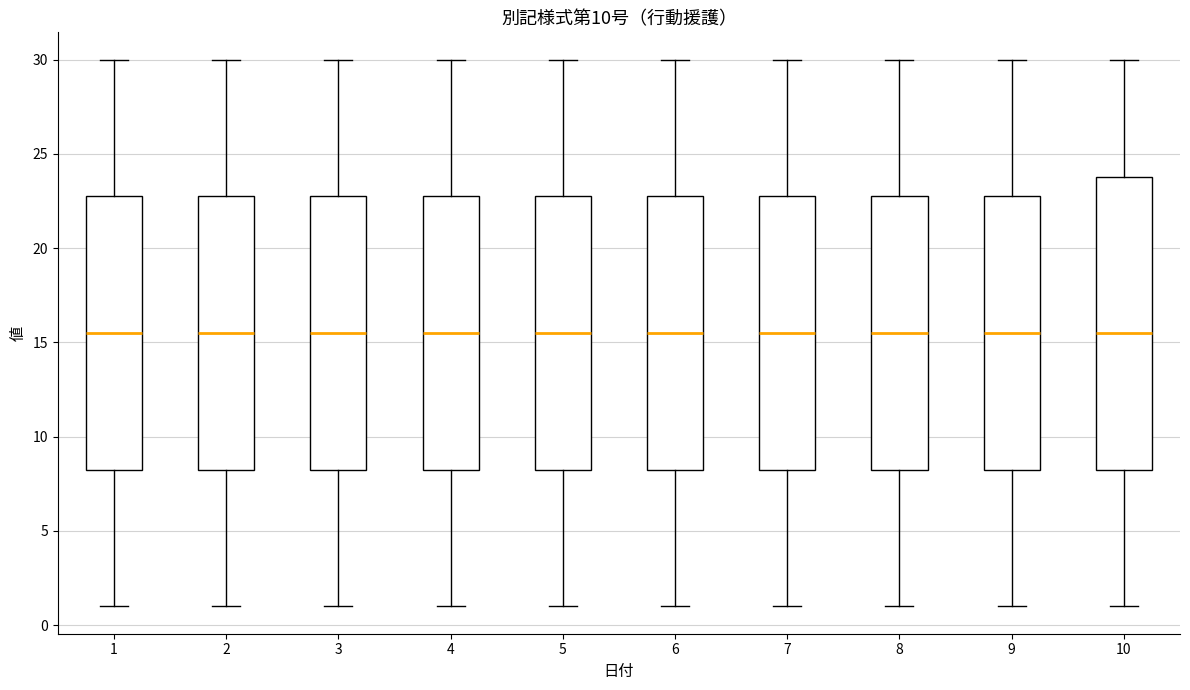

Where does the upper whisker of the box at x = 9 end on the y-axis? The values are not printed on the chart, so give them approximately, as read against the axis.

30.0